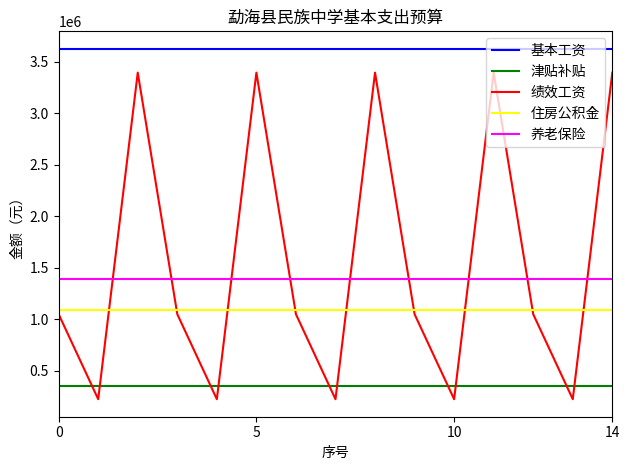

At how many categories does at least one series exceed 1971432?

15